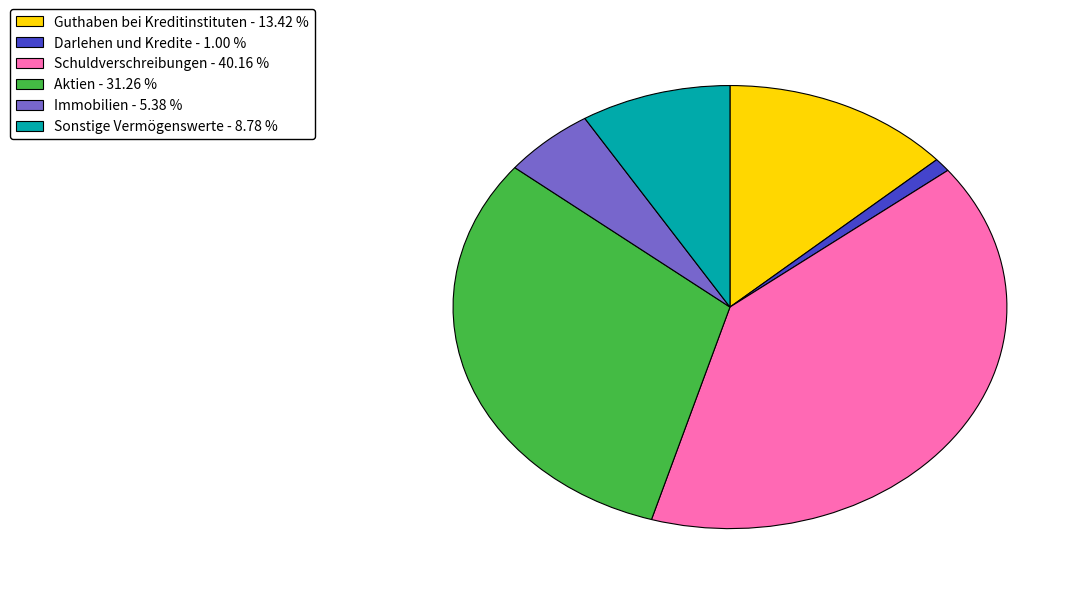

Does any single category account for the majority?

No